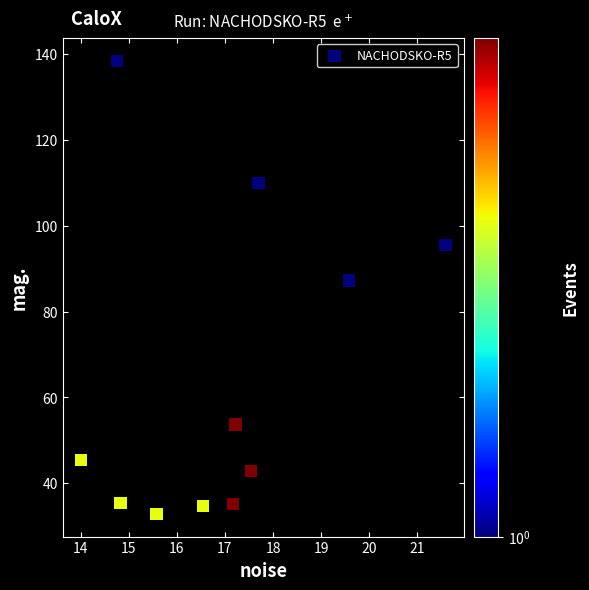

What Y value in the scatter plot is closest to 85?

87.3